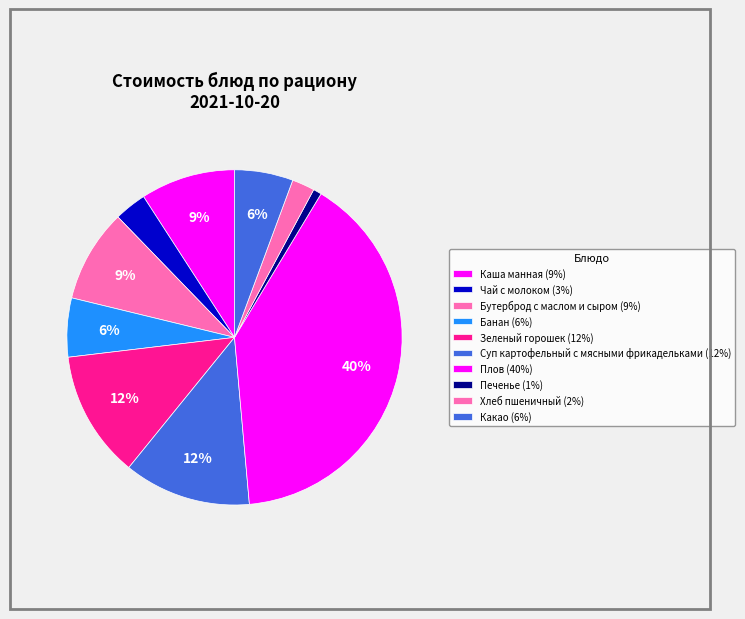

Which category has the biggest portion of the pie?

Плов